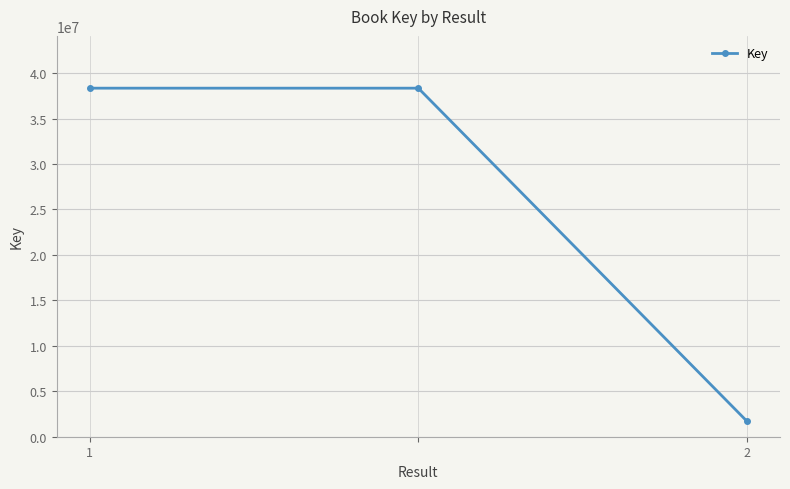

What is the minimum value shown in the chart?

1685113